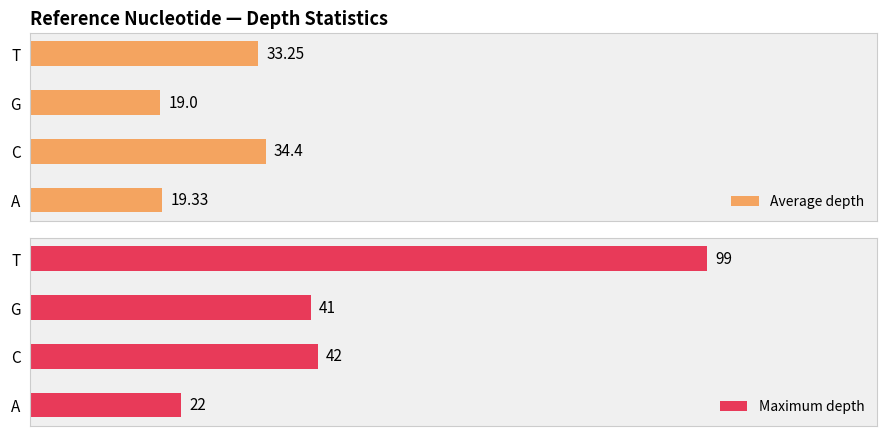

Rank the categories by Average depth value from lowest to highest.

G, A, T, C